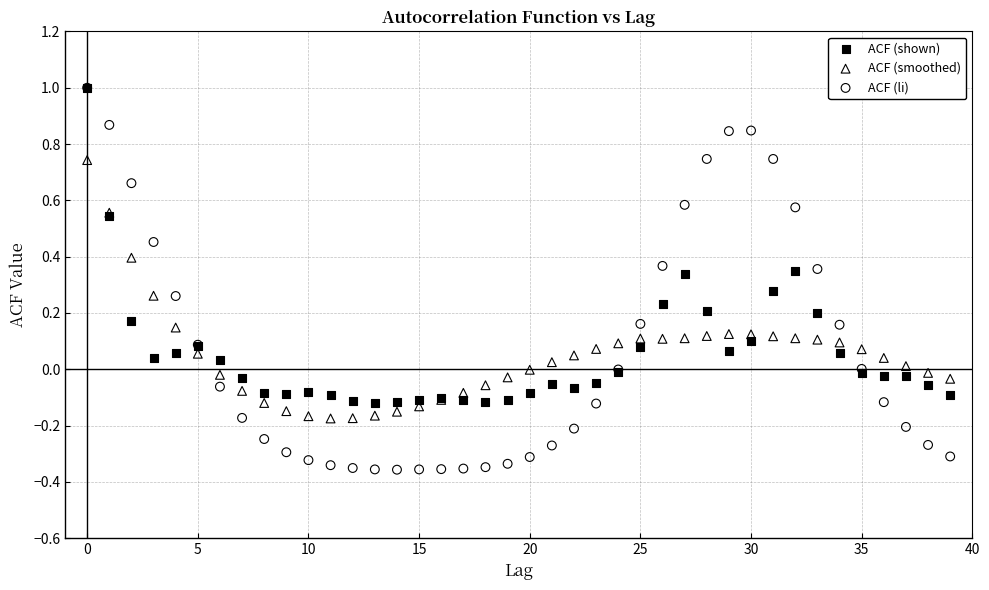

What are all the series names shown in the legend?

ACF (shown), ACF (smoothed), ACF (li)